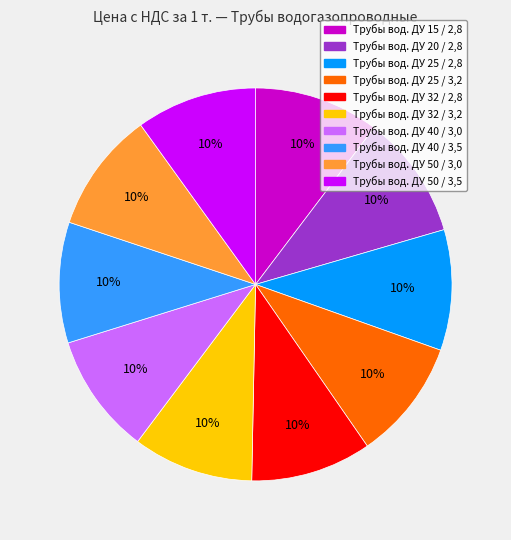

To the nearest percent, what is the average slice percentage?

10%